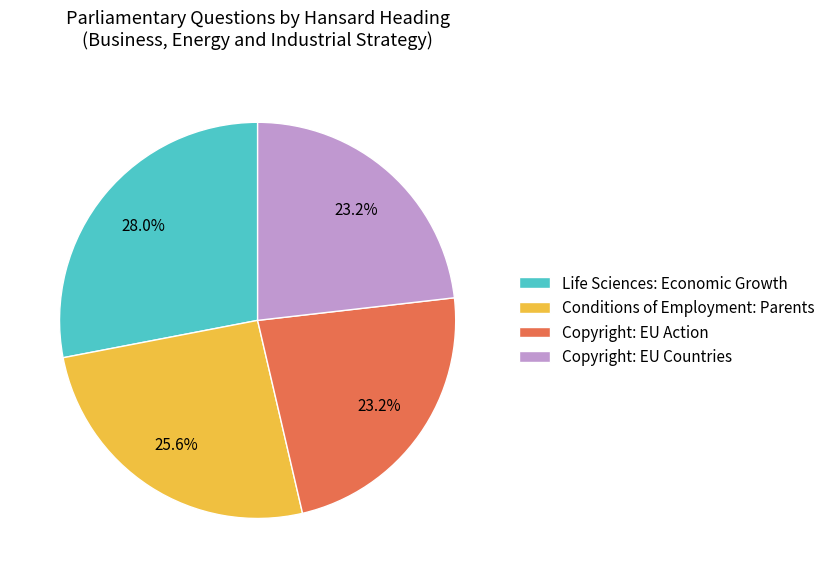

Between Conditions of Employment: Parents and Copyright: EU Action, which is larger?

Conditions of Employment: Parents